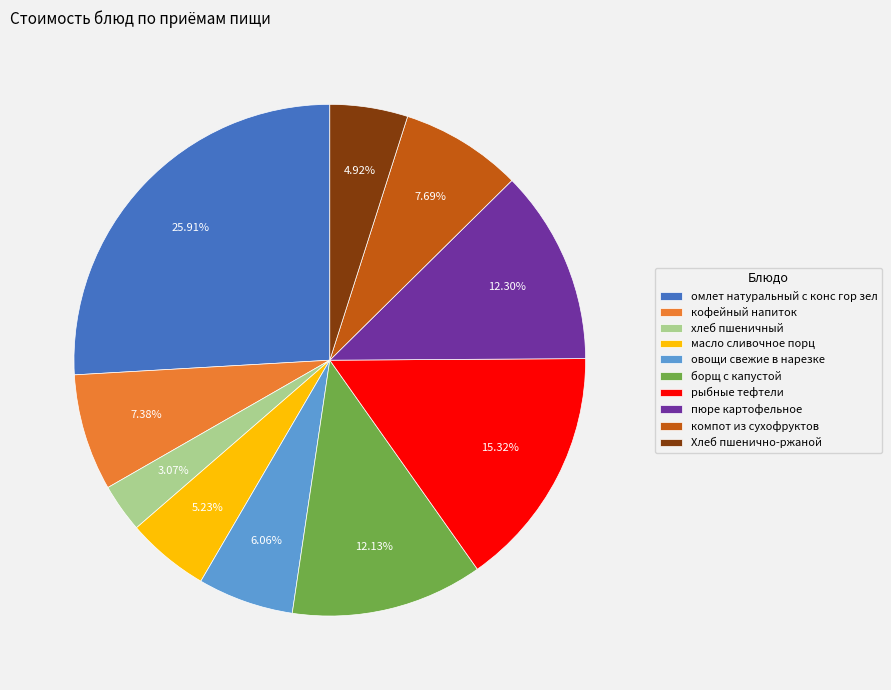

Between борщ с капустой and хлеб пшеничный, which is larger?

борщ с капустой